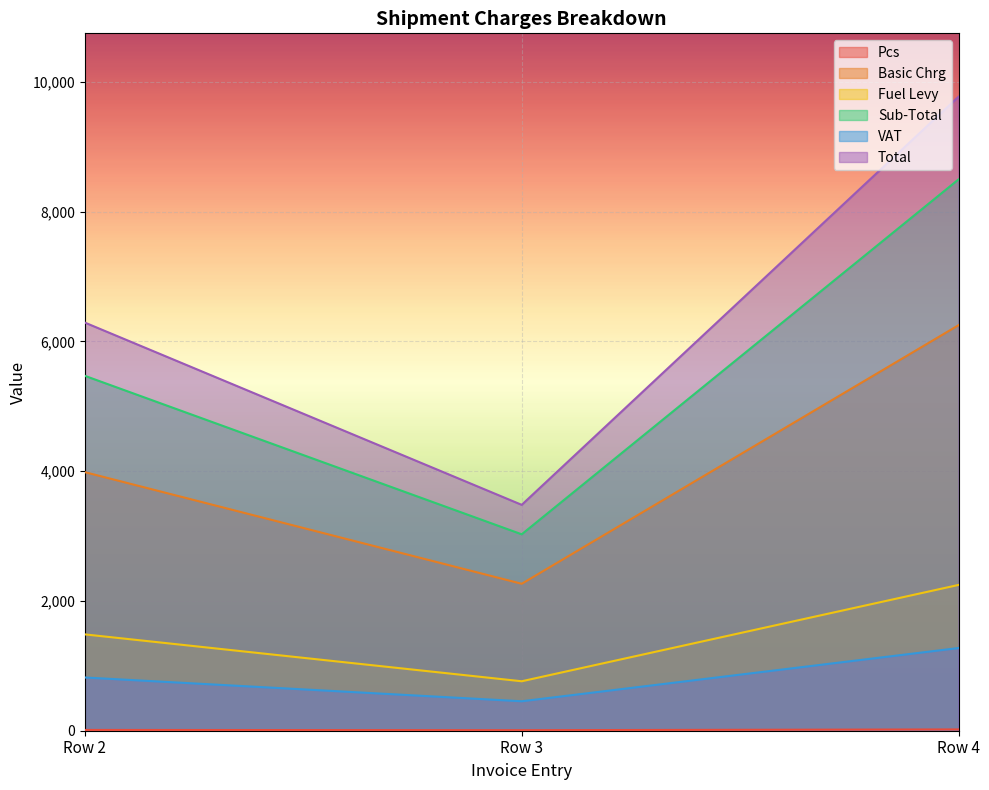

Between Row 3 and Row 4, which series saw the biggest shift?

Total